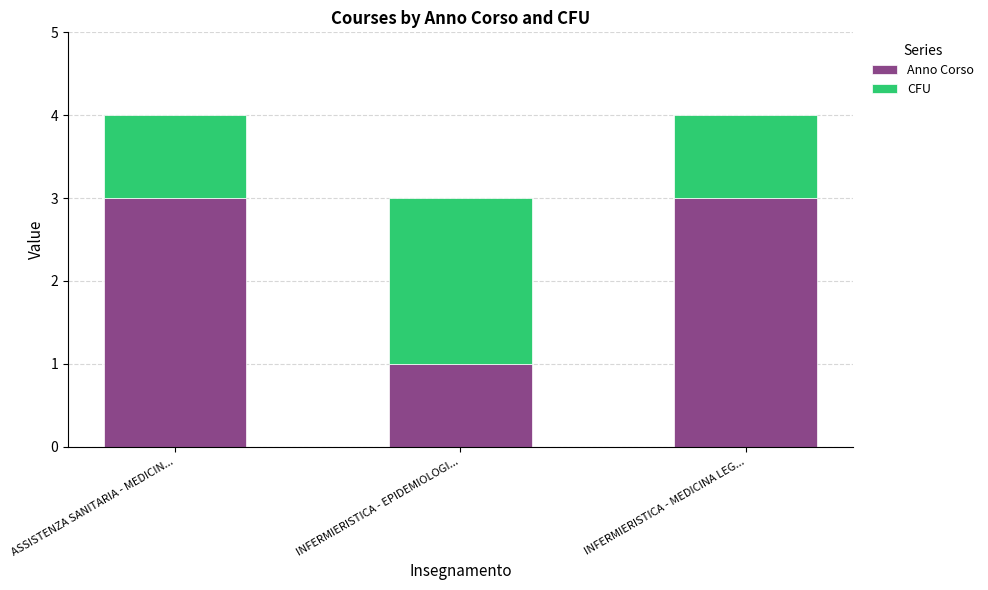

What is the sum of the Anno Corso values at INFERMIERISTICA - MEDICINA LEG... and ASSISTENZA SANITARIA - MEDICIN...?

6